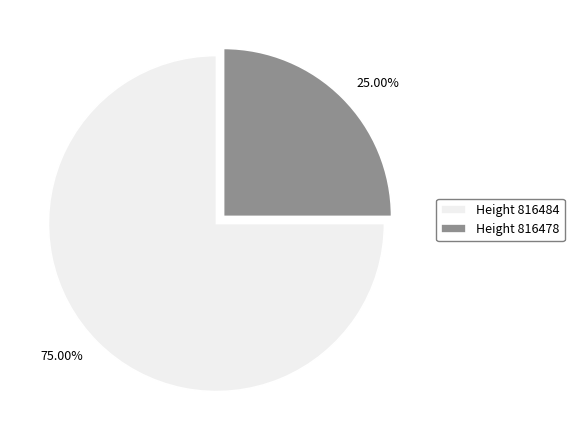

Does any single category account for the majority?

Yes